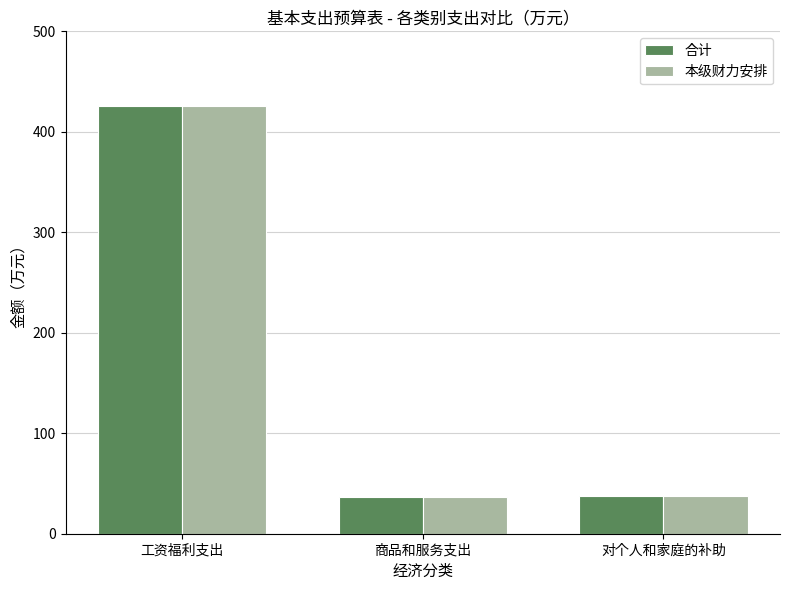

What is the sum of all 本级财力安排 values?

500.6